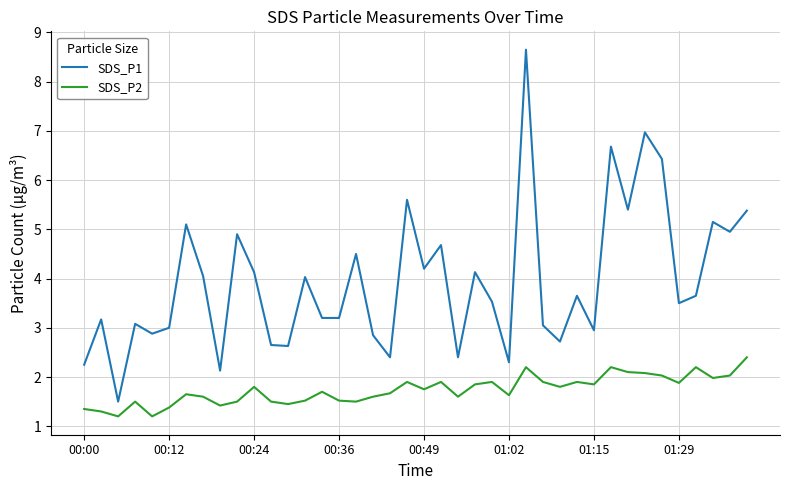

What is the maximum value shown in the chart?

8.7